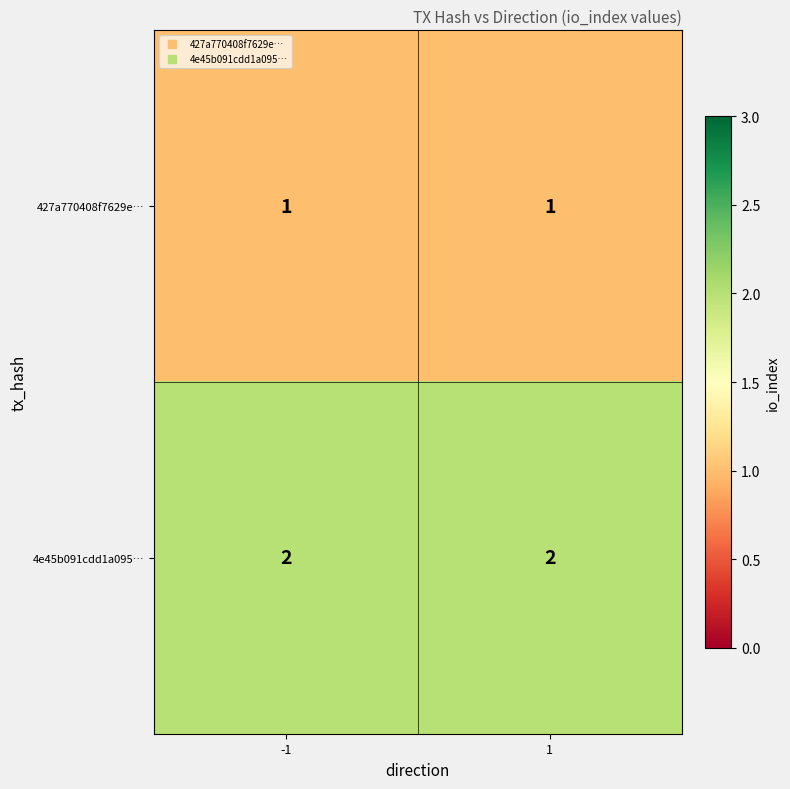

What is the spread (max minus min) of values at 1?

1